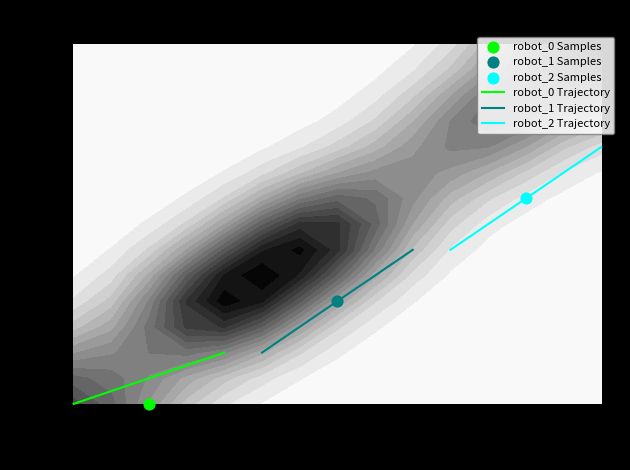

Is it true that 407928324 equals 6 at 23?

False